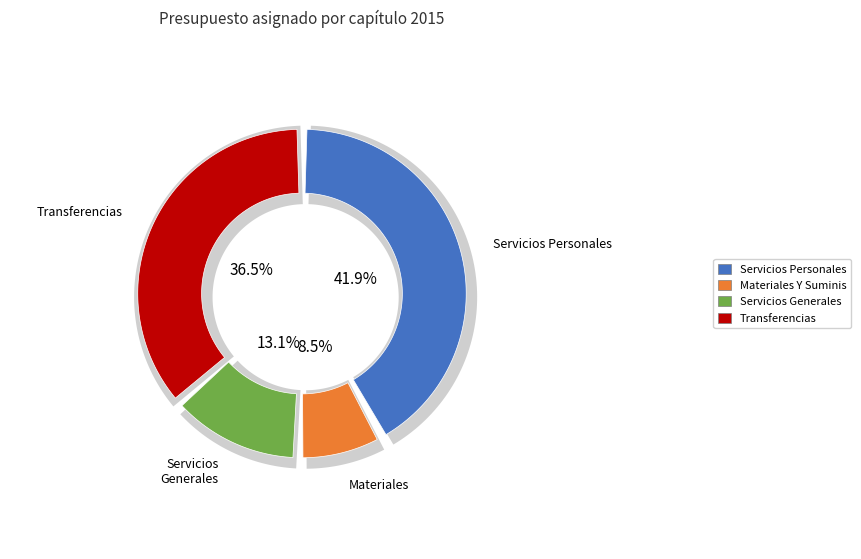

What is the change in value from SERVICIOS GENERALES to TRANSFERENCIAS, ASIGNACIONES, SUBSIDIOS?

+22024671